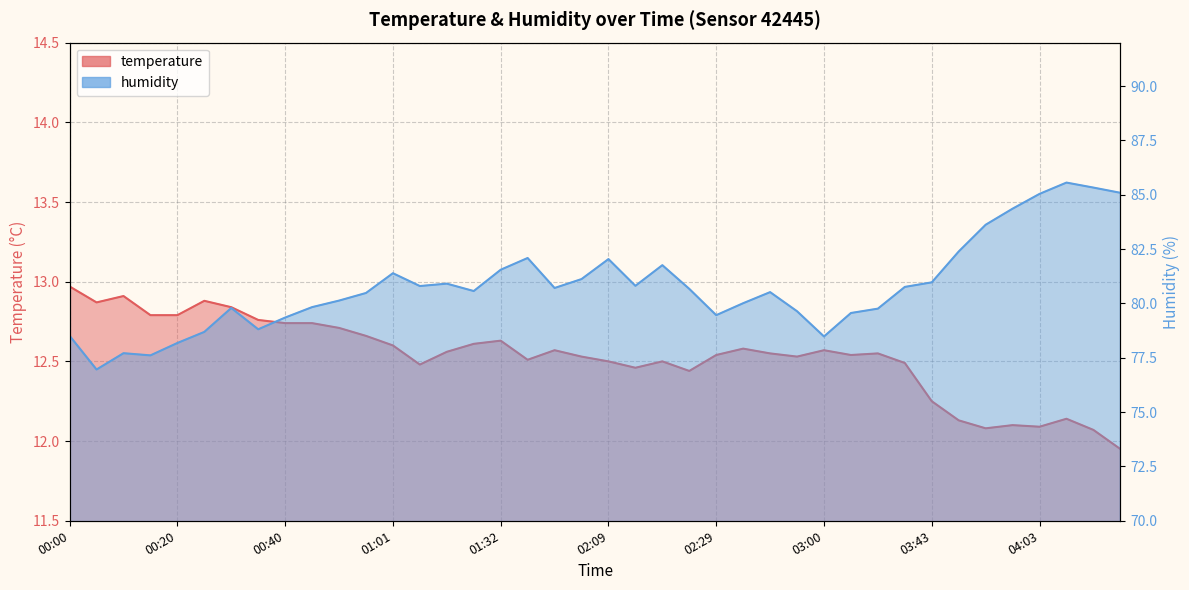

True or false: temperature and humidity cross at least once.

False